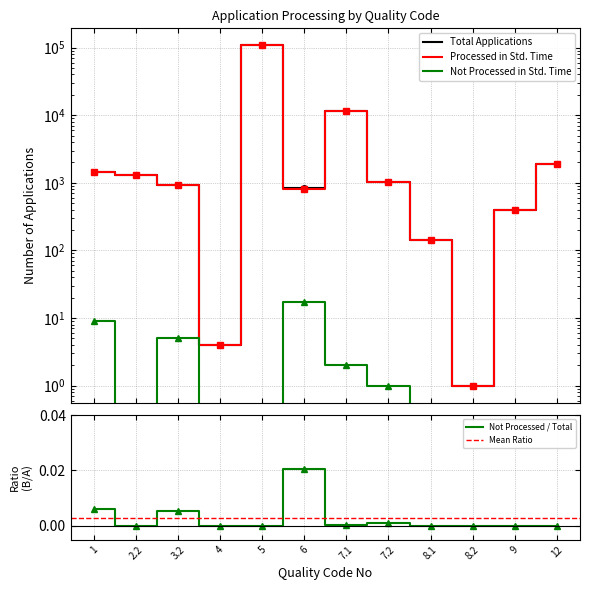

Where is the first local minimum for Not Processed in Standard Time?

2.2